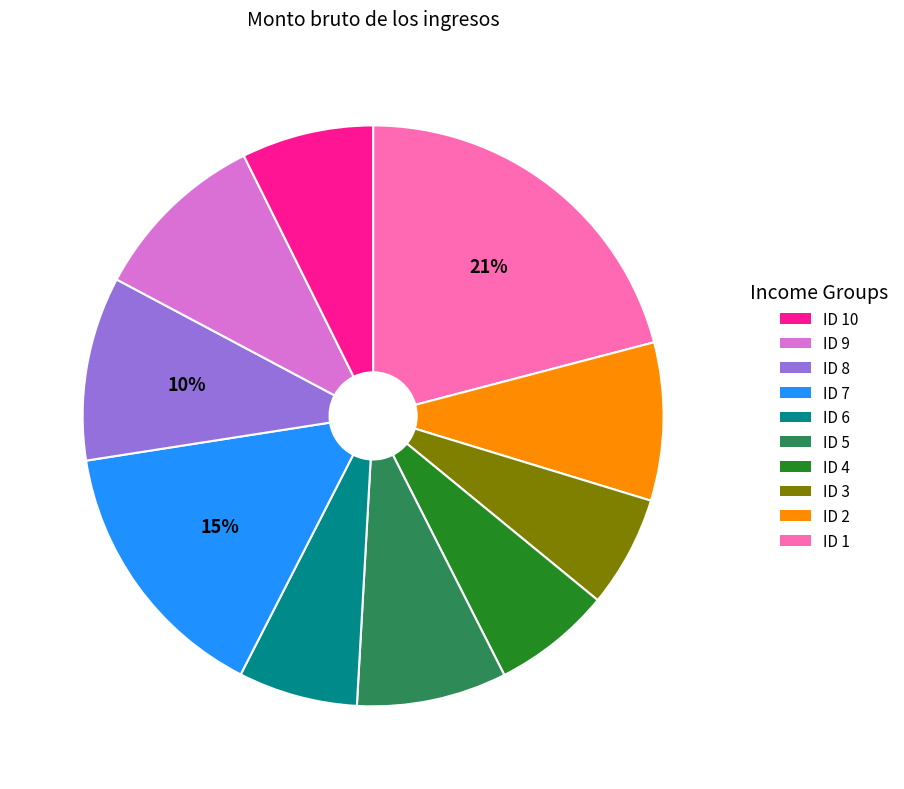

Is there any slice that represents more than half of the pie?

No